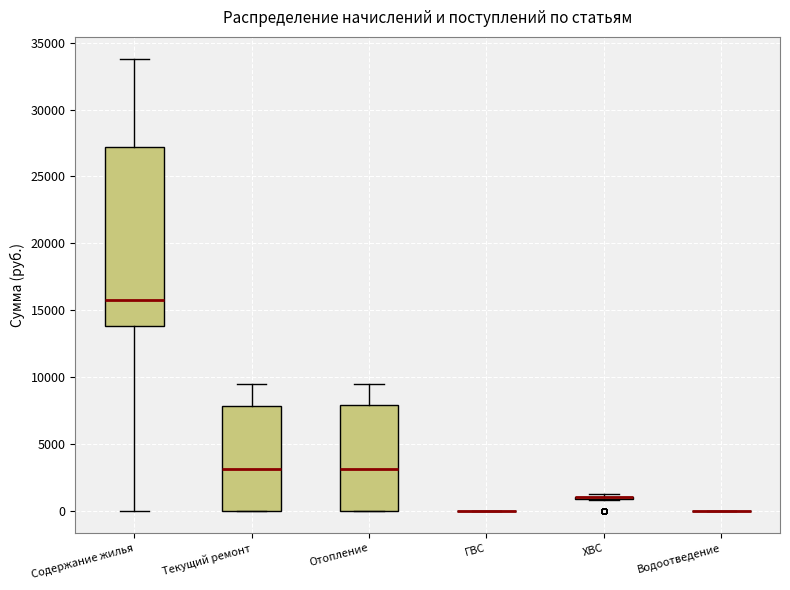

Where is the lower edge of the box for Содержание жилья on the y-axis? The values are not printed on the chart, so give them approximately, as read against the axis.

14000